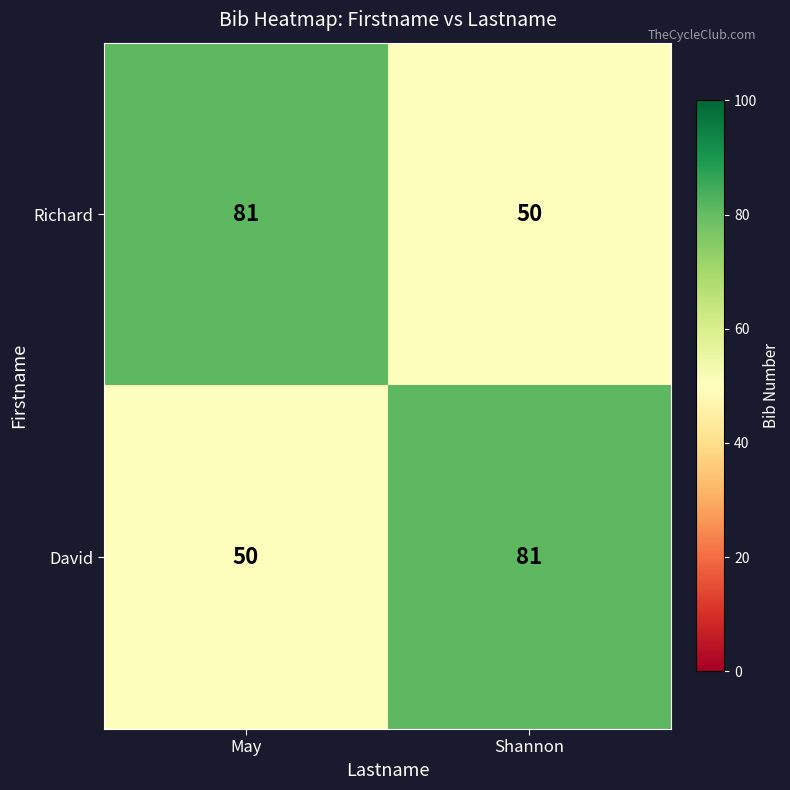

What is the greatest value displayed?

81